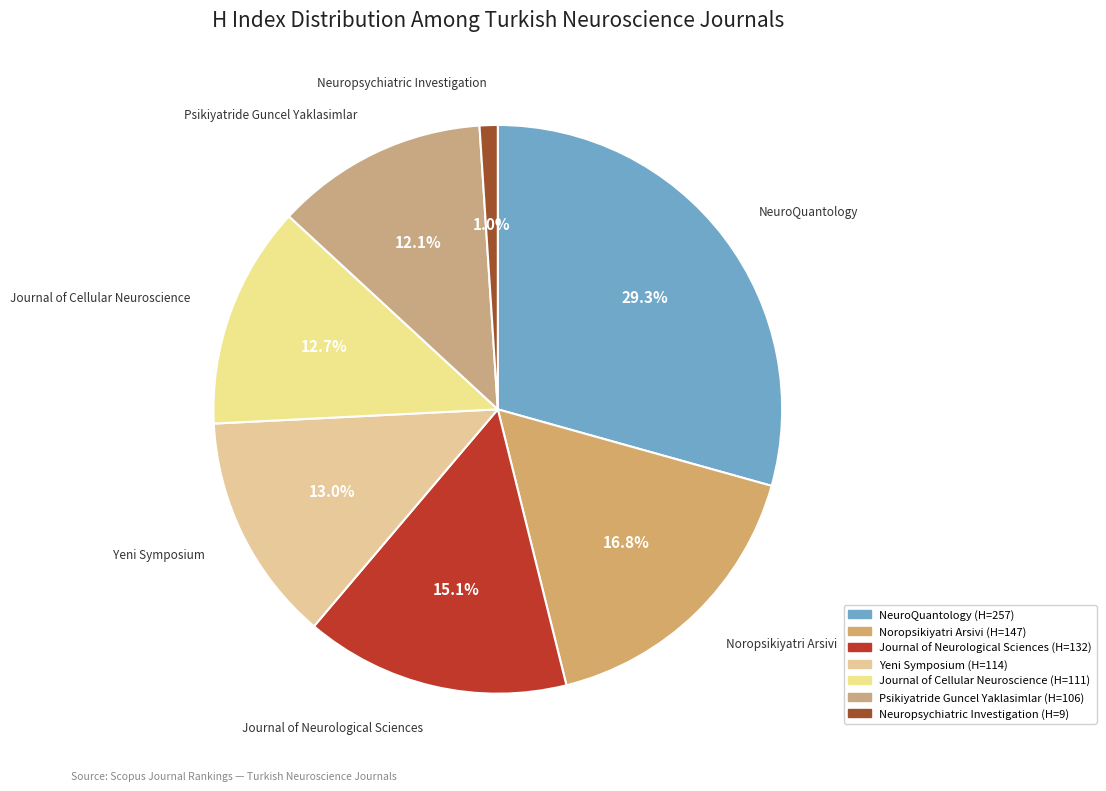

True or false: Yeni Symposium accounts for 3% of the total.

False